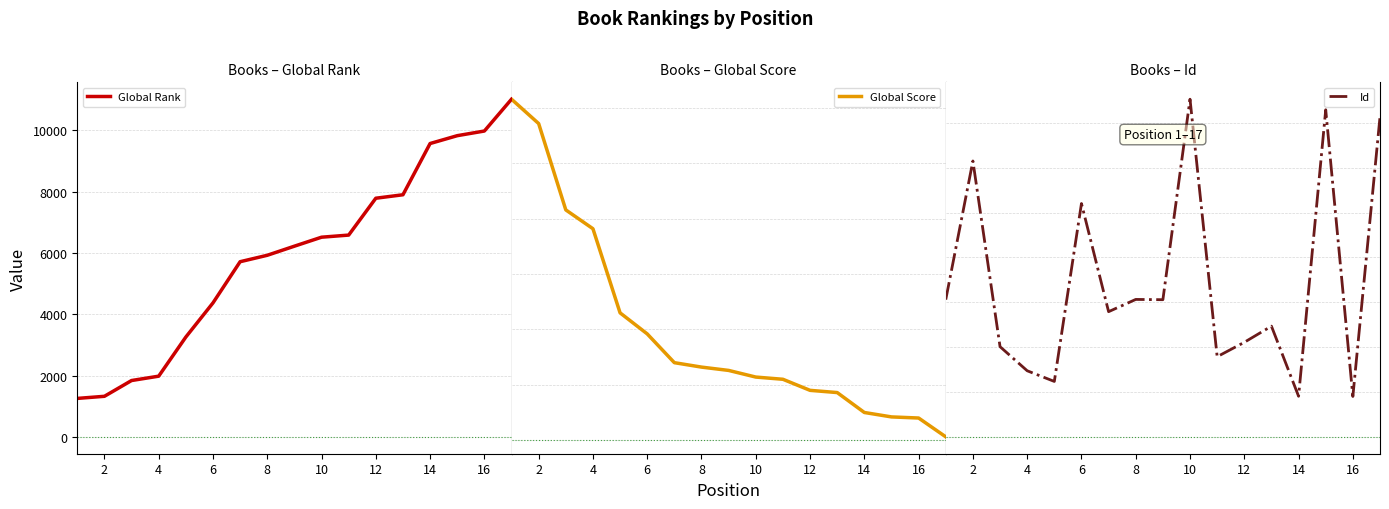

What is the maximum value for Global Rank?

11018